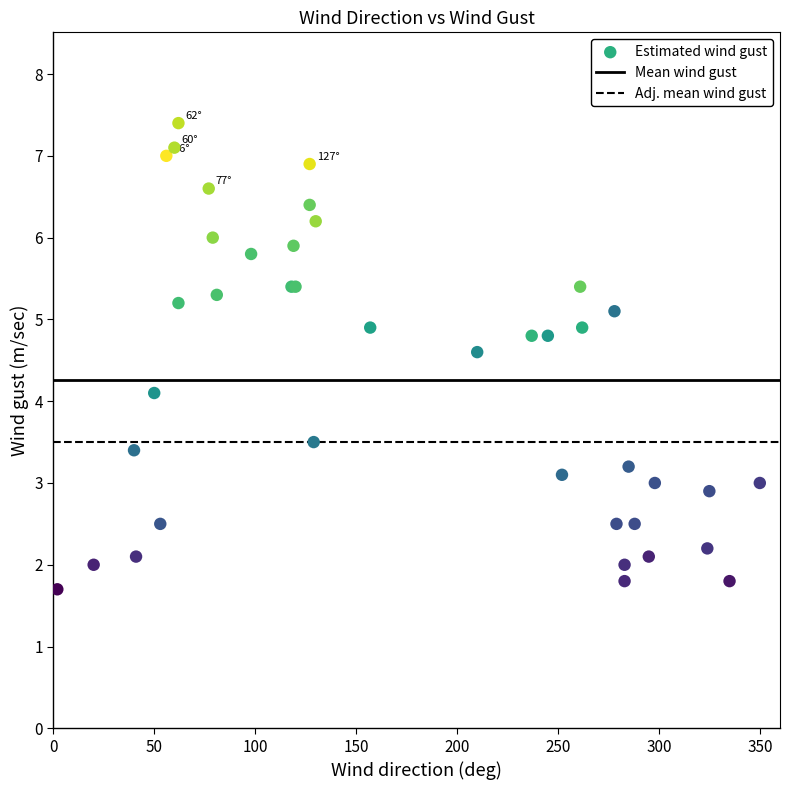

What Y value in the scatter plot is closest to 4?

4.1